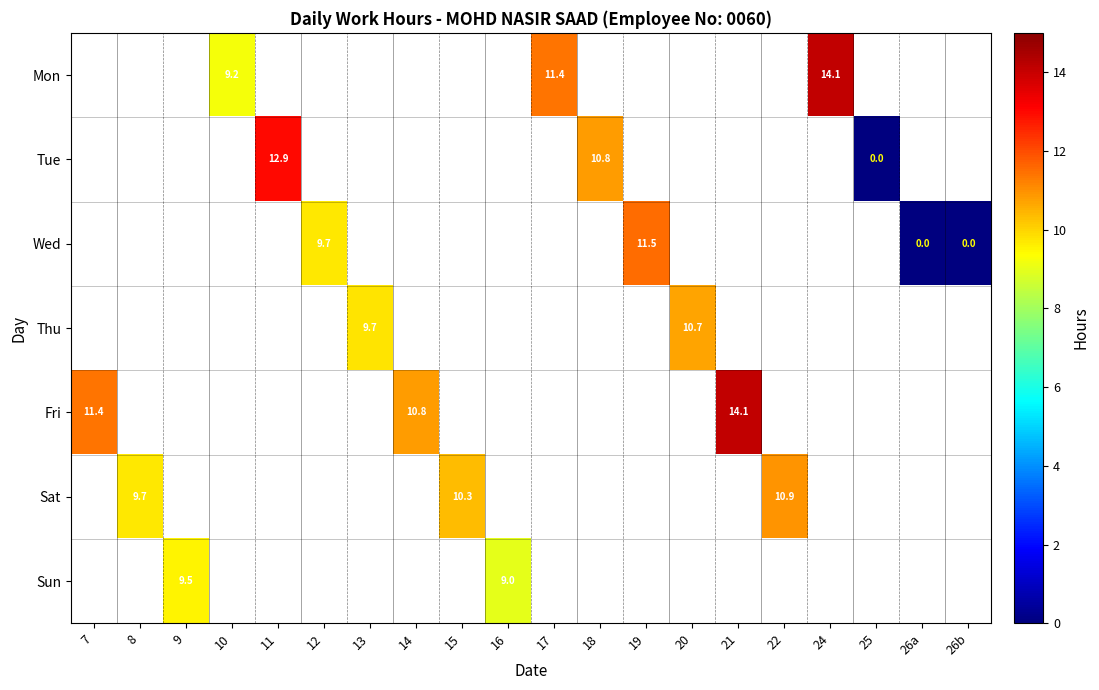

What is the maximum value shown in the chart?

14.1